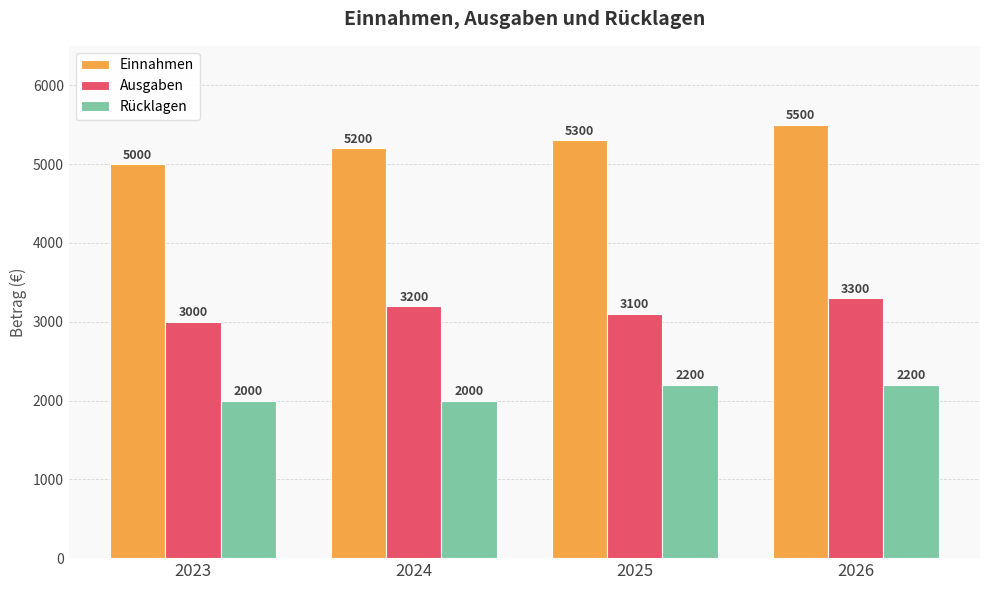

At how many categories does at least one series exceed 5278?

2